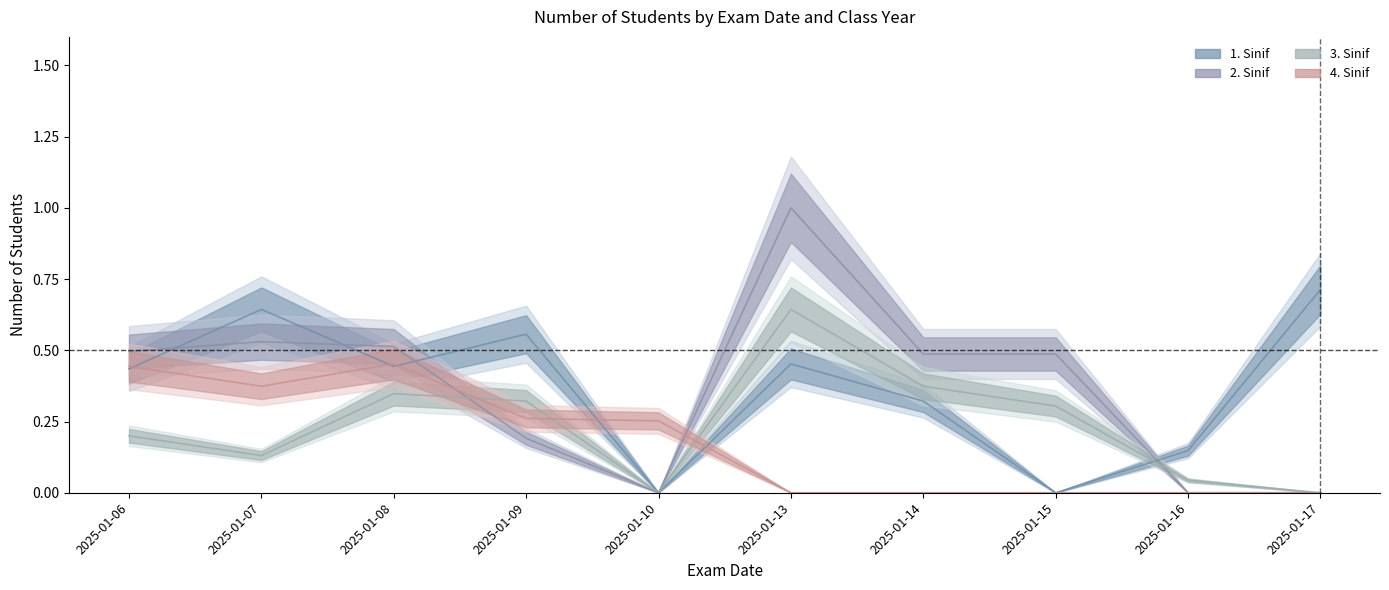

The value of 1. Sinif at 2025-01-13 is 0.5. True or false?

True